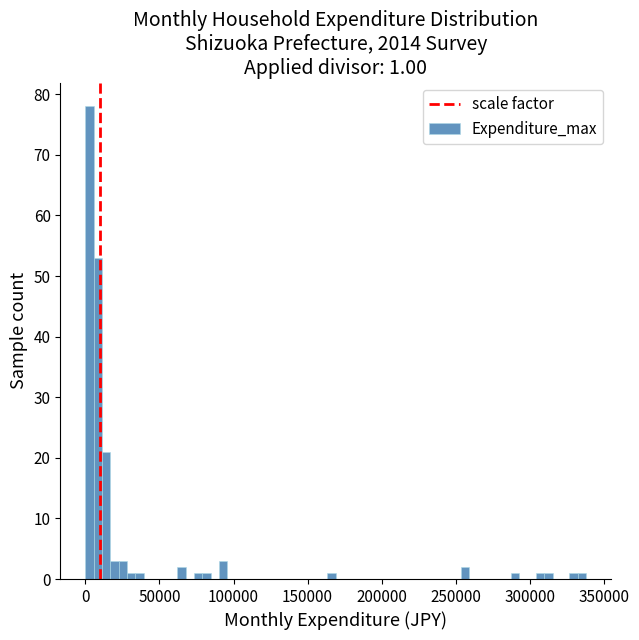

Around what value on the x-axis is the tallest bar? Give the approximate position of its centre, as read against the axis.

5000